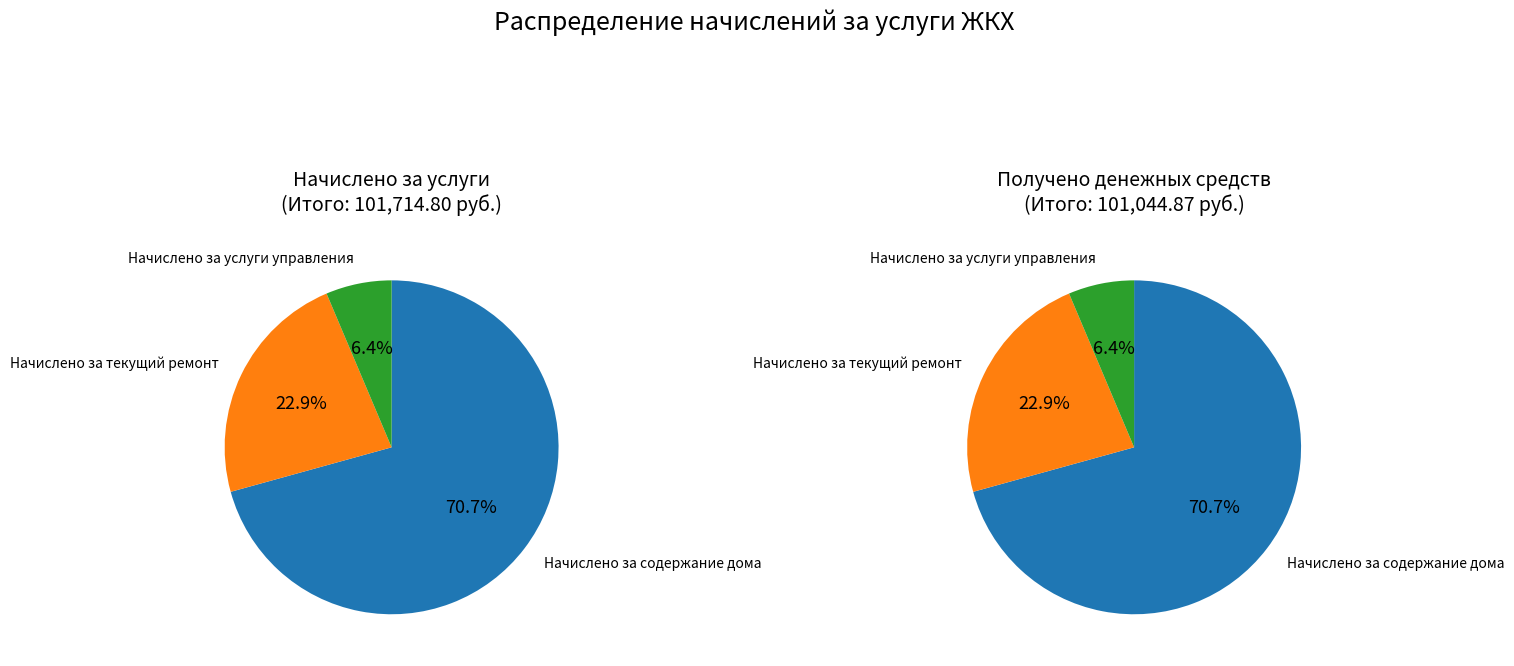

The Начислено за содержание дома slice represents 59% of the pie. True or false?

False